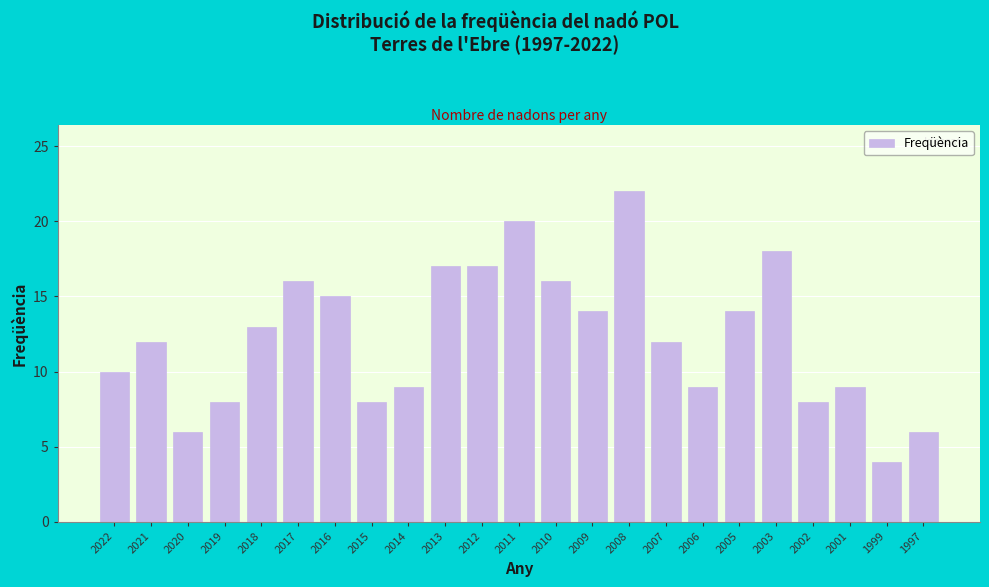

Reading right to left, what are all the values shown in this chart?

6	4	9	8	18	14	9	12	22	14	16	20	17	17	9	8	15	16	13	8	6	12	10